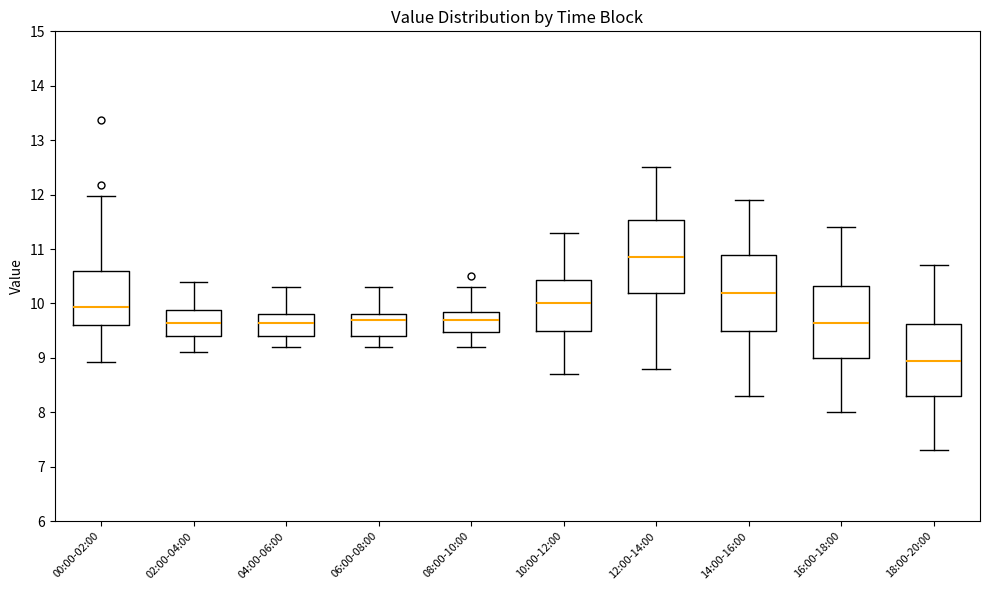

Reading left to right, transcribe this box plot: for each box, give where its median line is, the range the box spans, and where its two whiskers end, as read against the y-axis. The values are not printed on the chart, so give them approximately, as read against the axis.

00:00-02:00: median 9.9, box 9.6 to 10.6, whiskers 8.9 to 12.0
02:00-04:00: median 9.6, box 9.4 to 9.9, whiskers 9.1 to 10.4
04:00-06:00: median 9.7, box 9.4 to 9.8, whiskers 9.2 to 10.3
06:00-08:00: median 9.7, box 9.4 to 9.8, whiskers 9.2 to 10.3
08:00-10:00: median 9.7, box 9.5 to 9.9, whiskers 9.2 to 10.3
10:00-12:00: median 10.0, box 9.5 to 10.4, whiskers 8.7 to 11.3
12:00-14:00: median 10.9, box 10.2 to 11.5, whiskers 8.8 to 12.5
14:00-16:00: median 10.2, box 9.5 to 10.9, whiskers 8.3 to 11.9
16:00-18:00: median 9.7, box 9.0 to 10.3, whiskers 8.0 to 11.4
18:00-20:00: median 9.0, box 8.3 to 9.6, whiskers 7.3 to 10.7